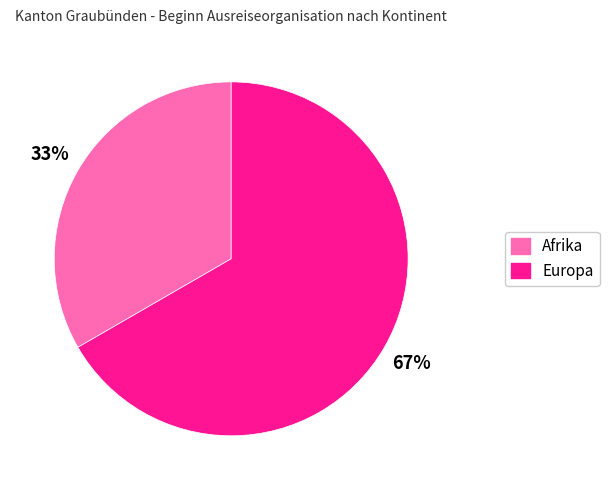

To the nearest percent, what is the average slice percentage?

50%